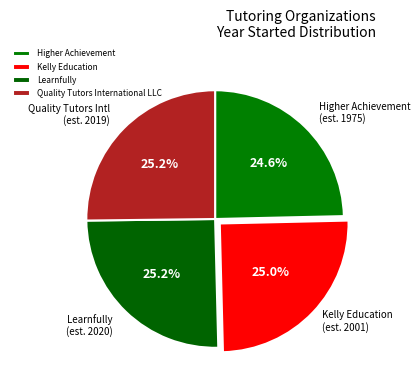

True or false: Higher Achievement accounts for 25% of the total.

True